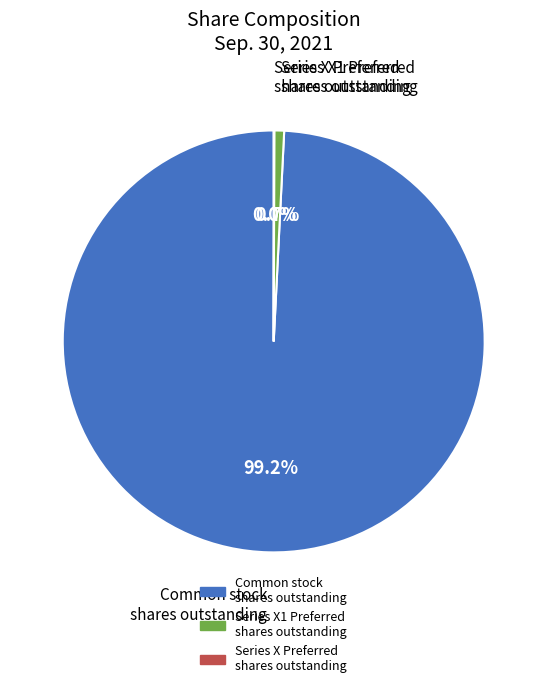

Which has a higher value, Common stock shares outstanding or Series X1 Preferred shares outstanding?

Common stock shares outstanding